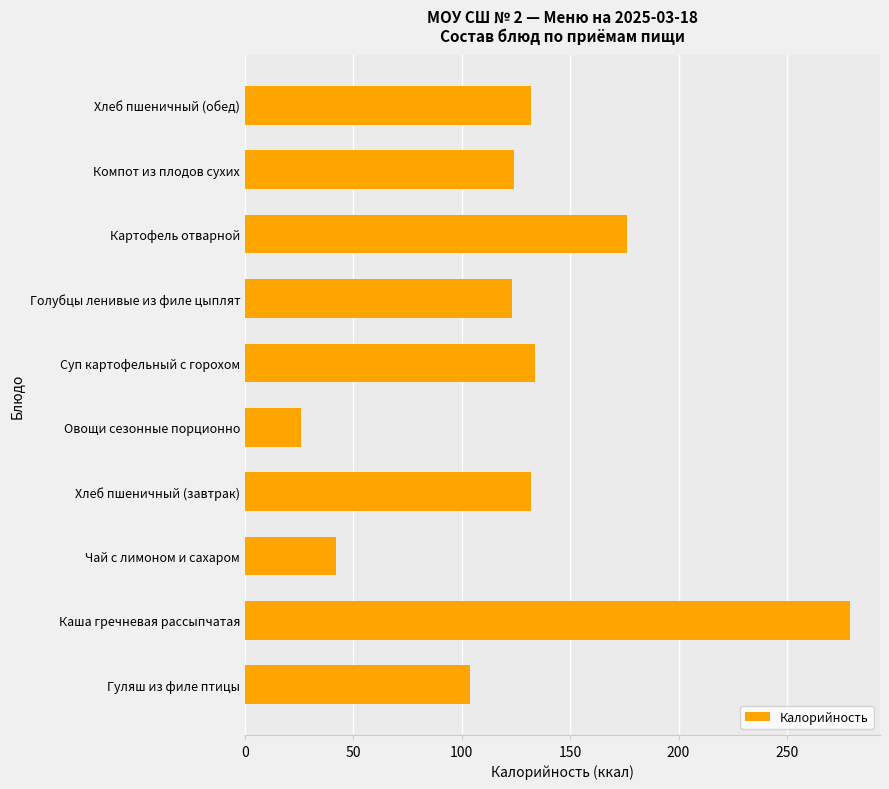

The chart shows a value of 104 at Гуляш из филе птицы. True or false?

True